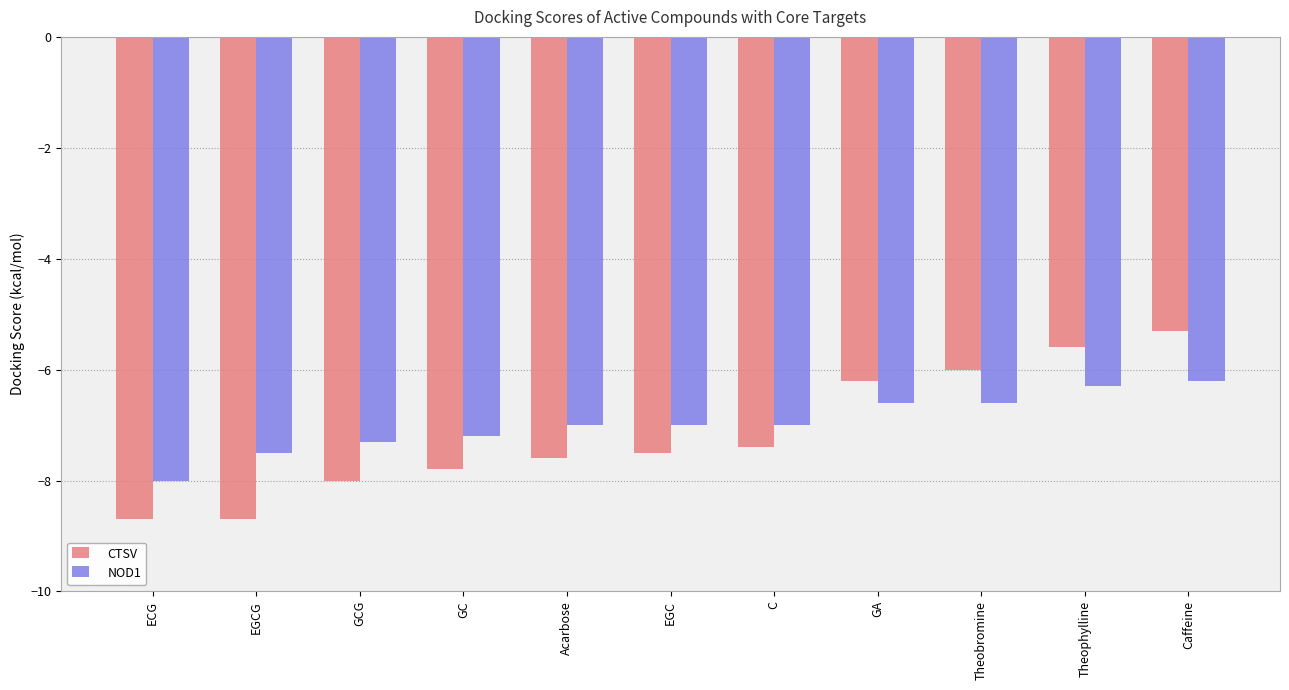

What is the spread (max minus min) of values at EGC?

0.5